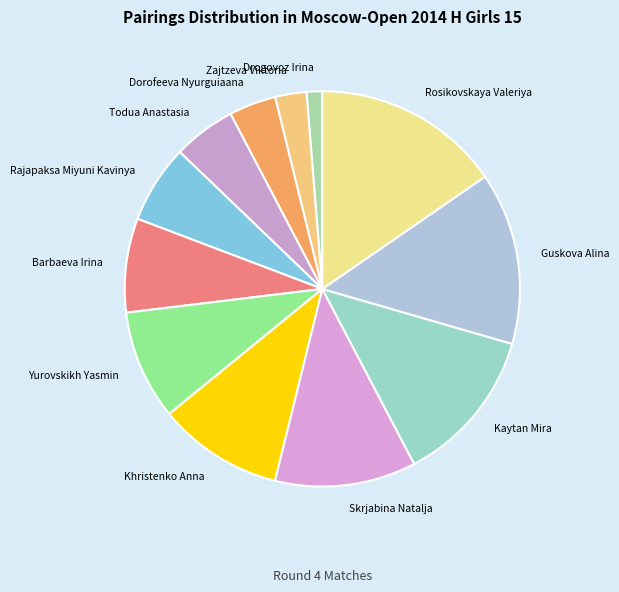

Approximately how many times larger is the value at Barbaeva Irina compared to Todua Anastasia?

1.5